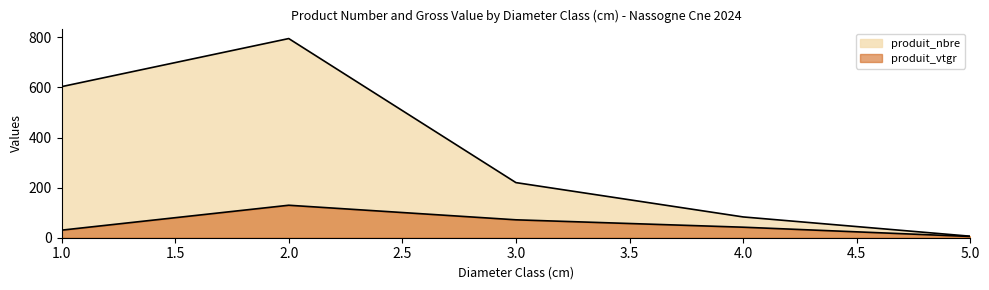

Which series changed the most between 1 and 3?

produit_nbre